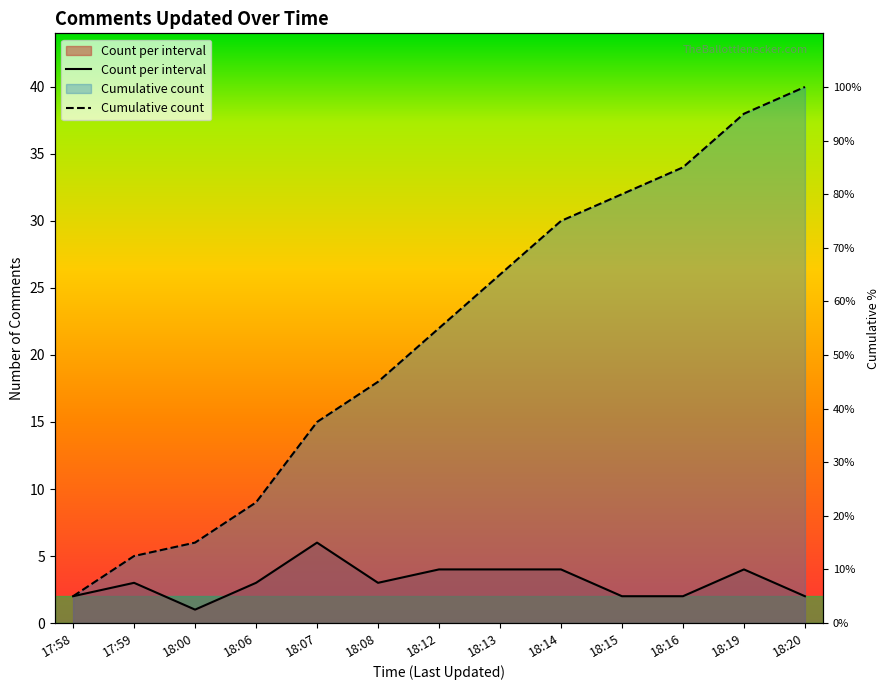

What is the label of the 5th point from the right?

18:14